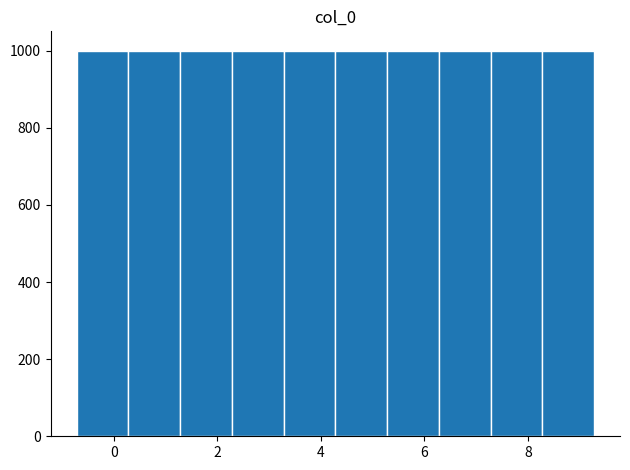

Reading left to right, list every bar in this chart as the range it spans on the x-axis followed by its height. Neither the bar edges nor the heights are printed on the chart, so give them approximately, as read against the axes.

-0.8 to 0.2: 1000
0.2 to 1.2: 1000
1.2 to 2.2: 1000
2.2 to 3.2: 1000
3.2 to 4.2: 1000
4.2 to 5.2: 1000
5.2 to 6.2: 1000
6.2 to 7.2: 1000
7.2 to 8.2: 1000
8.2 to 9.2: 1000